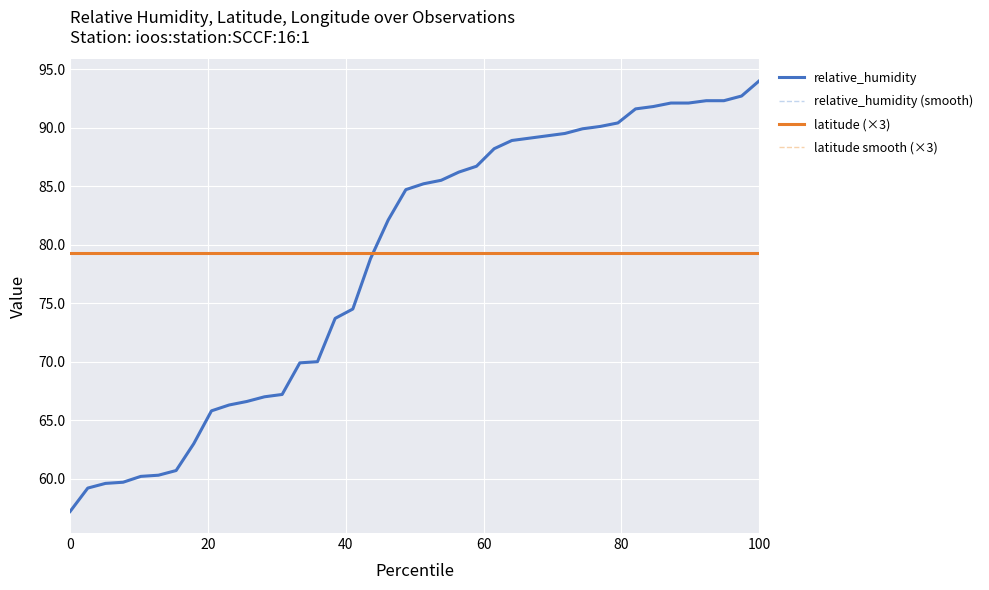

True or false: latitude (×3) has more than 2 points higher than both neighbors.

False